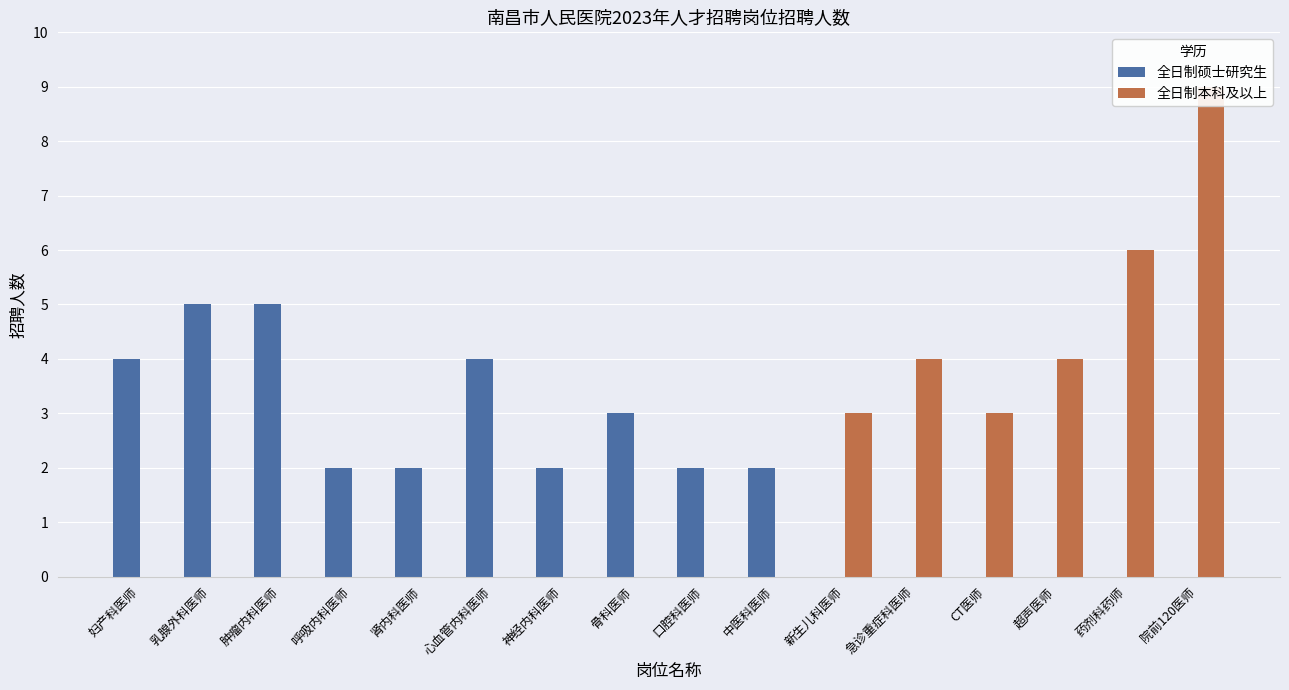

What is the spread (max minus min) of values at 急诊重症科医师?

4